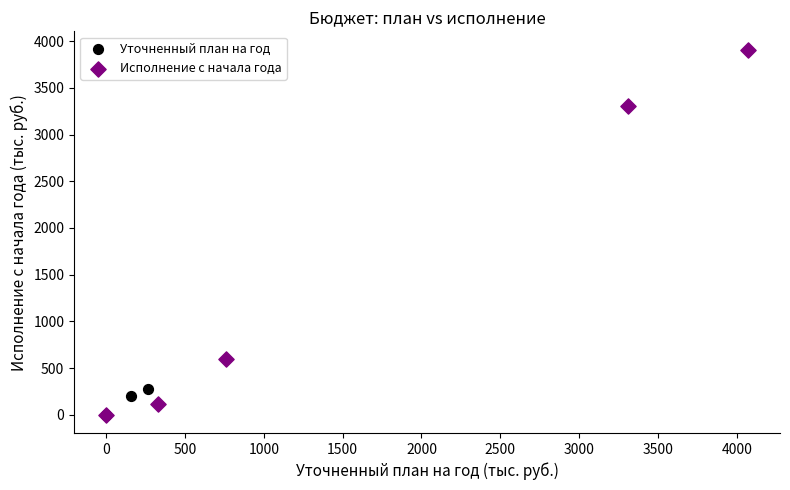

Which series reaches the maximum Y coordinate?

Исполнение с начала года